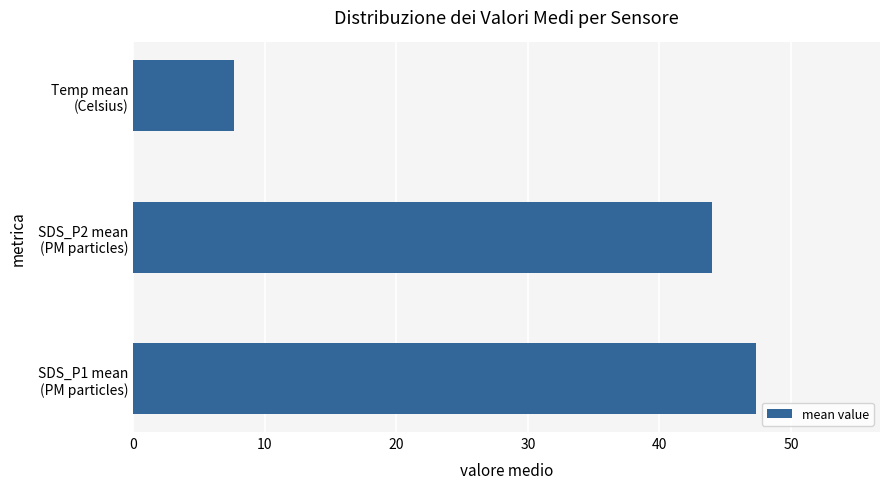

What is the difference between the maximum and minimum values?

39.7